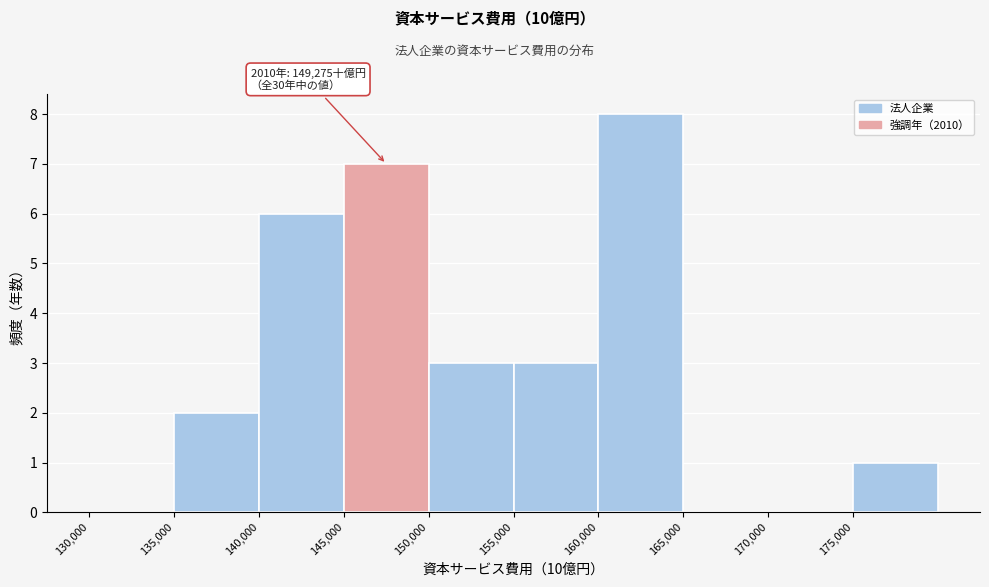

Which range on the x-axis has the tallest bar?

160000 to 165000